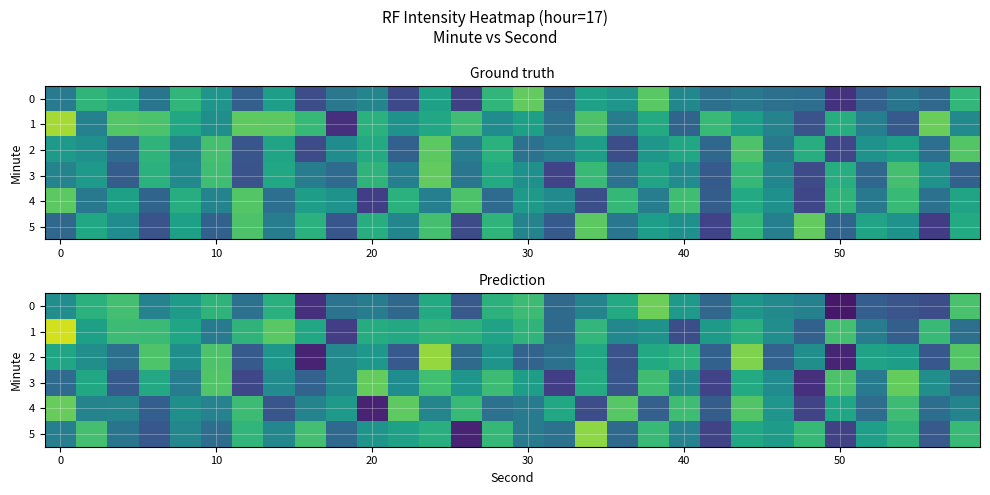

How many values in the 5 series are below -119?

16